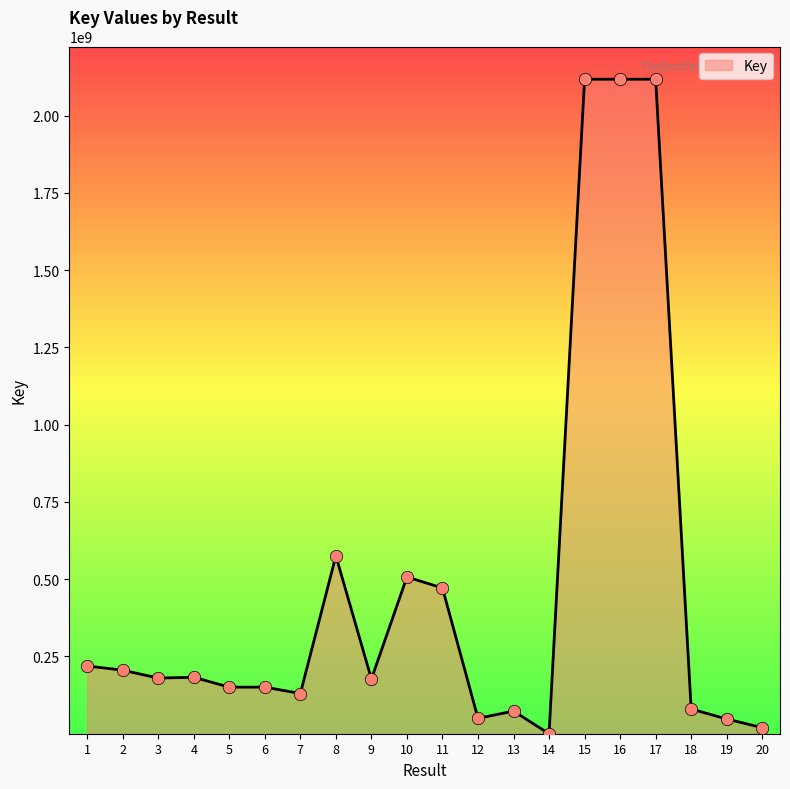

Which has a higher value, 10 or 5?

10